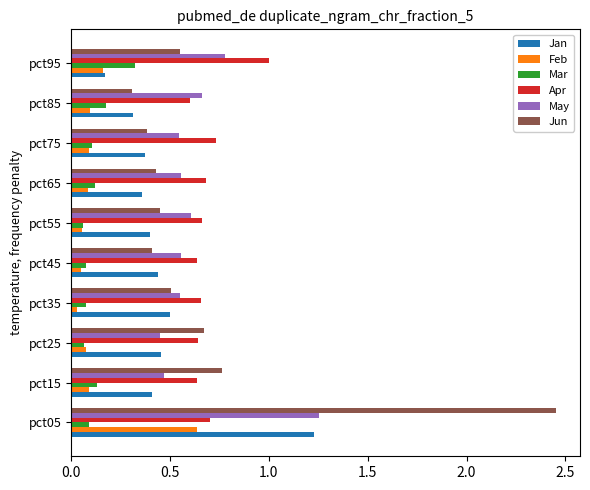

Is it true that Apr equals 0.6 at pct25?

True